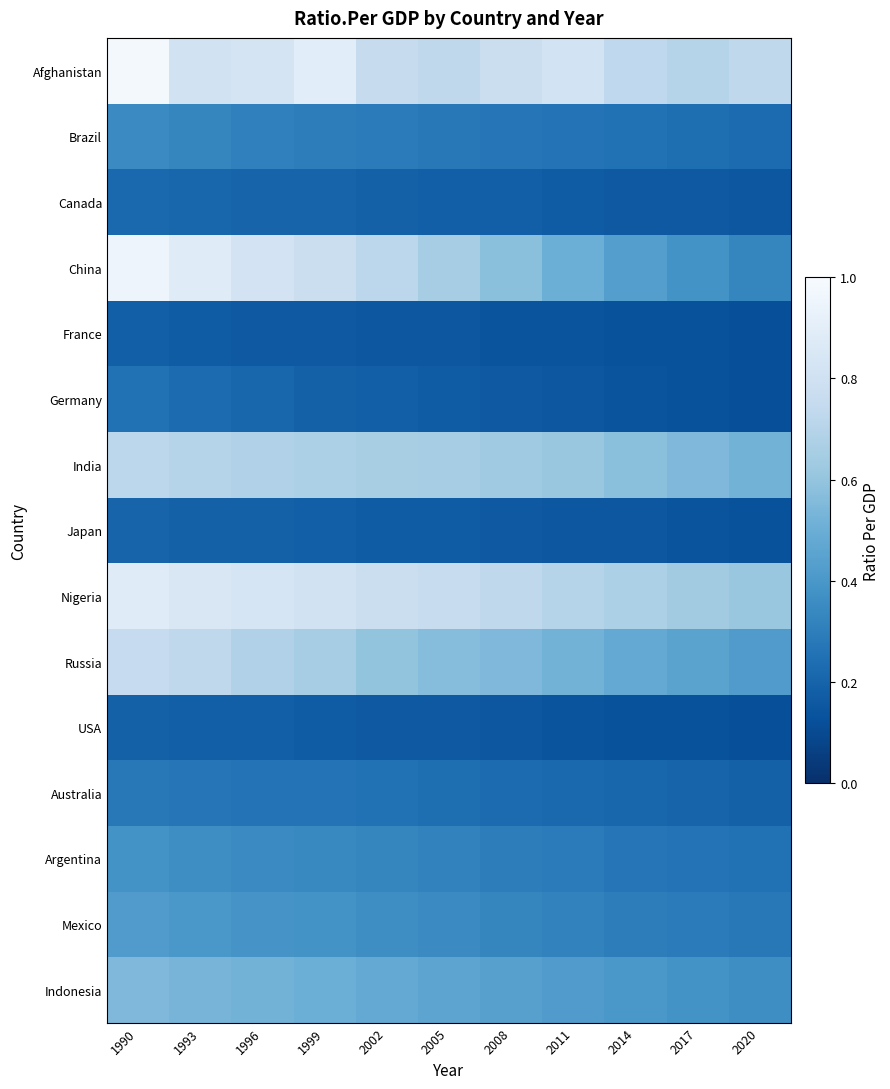

Which series has the largest range (max minus min)?

China